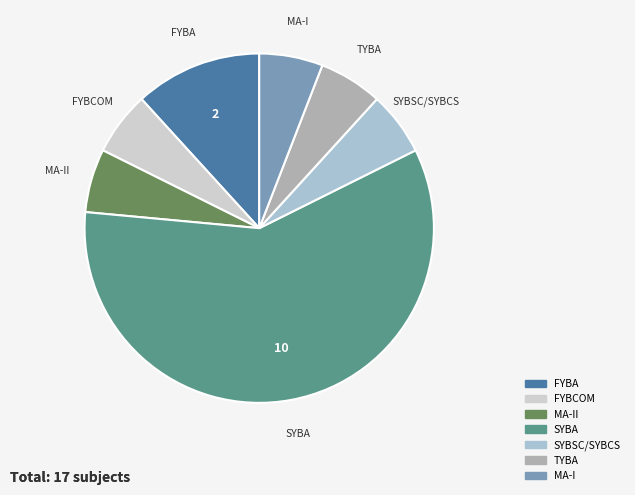

Approximately how many times larger is the value at MA-II compared to FYBCOM?

1.0